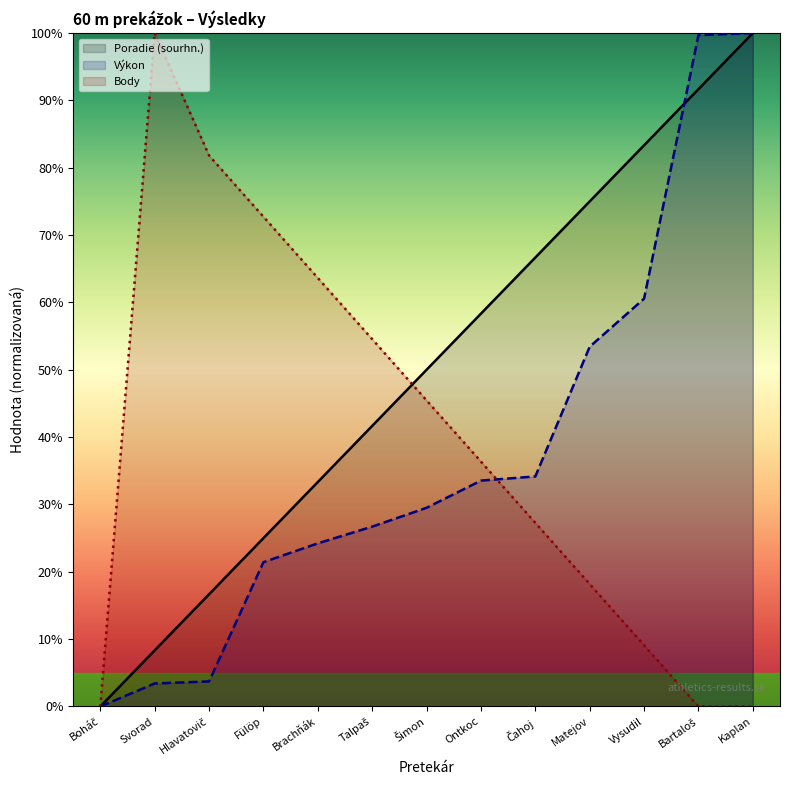

True or false: Poradie (sourhn.) and Body intersect in this chart.

True